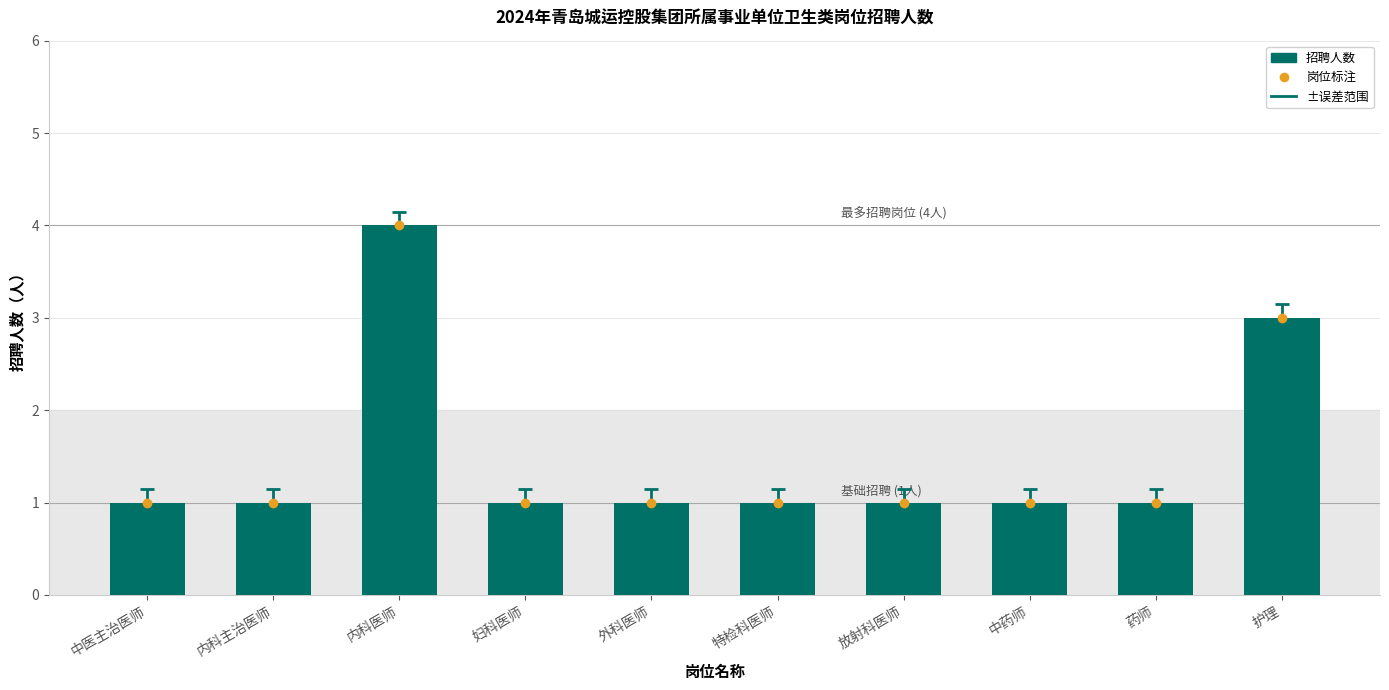

At which label is the value closest to 2?

中医主治医师